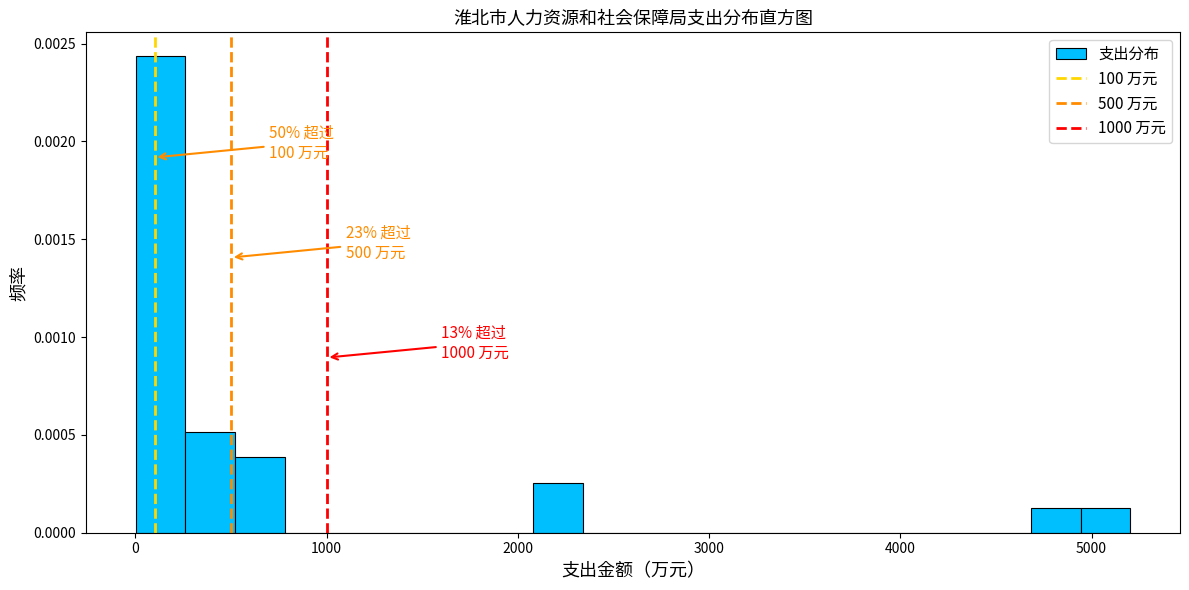

Around what value on the x-axis is the tallest bar? Give the approximate position of its centre, as read against the axis.

100